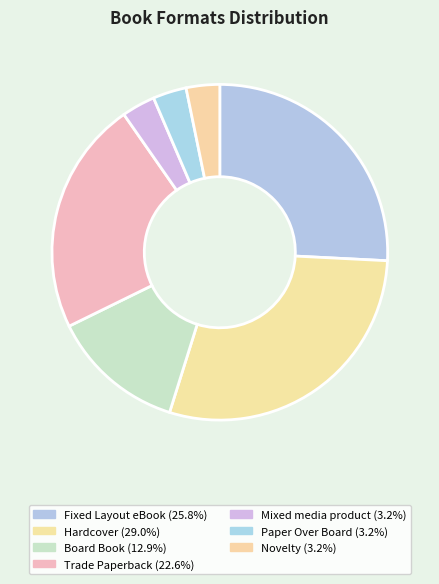

Is there any slice that represents more than half of the pie?

No